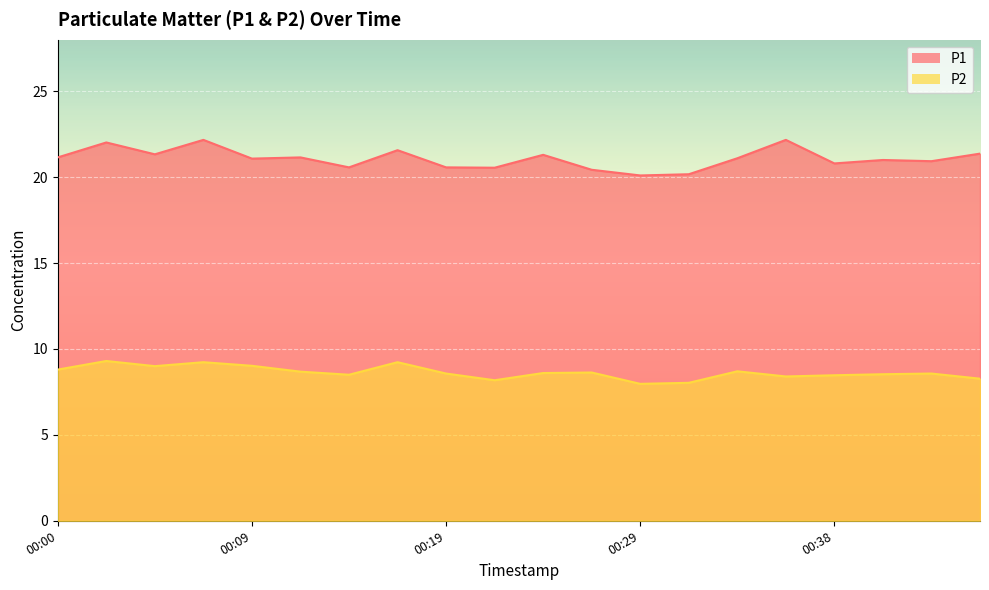

Reading left to right, extract all data points from this chart.

P1: 21.1	22.0	21.3	22.2	21.1	21.1	20.6	21.6	20.6	20.6	21.3	20.4	20.1	20.2	21.1	22.2	20.8	21.0	20.9	21.4
P2: 8.8	9.3	9.0	9.2	9.0	8.7	8.5	9.2	8.6	8.2	8.6	8.6	8.0	8.0	8.7	8.4	8.5	8.5	8.6	8.3